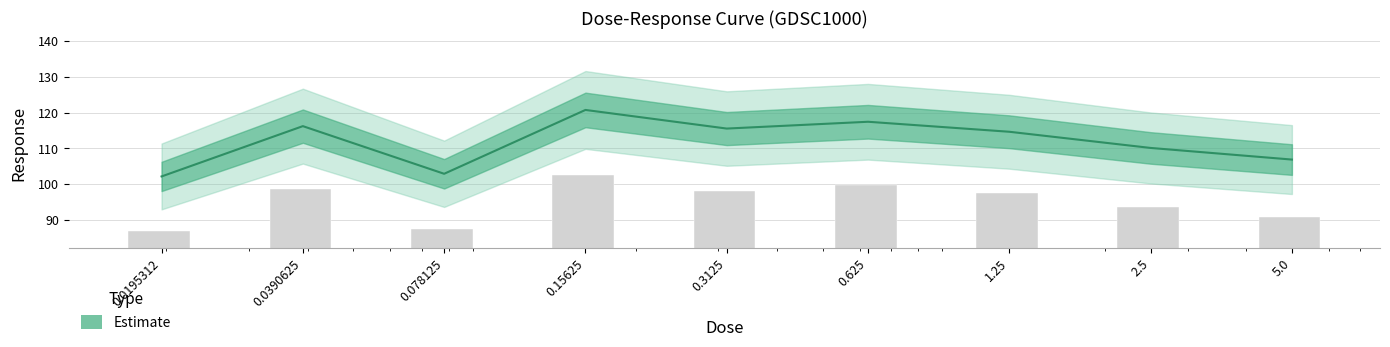

Reading left to right, list all the values displayed in this chart.

102.1	116.2	102.9	120.7	115.5	117.4	114.6	110.1	106.9